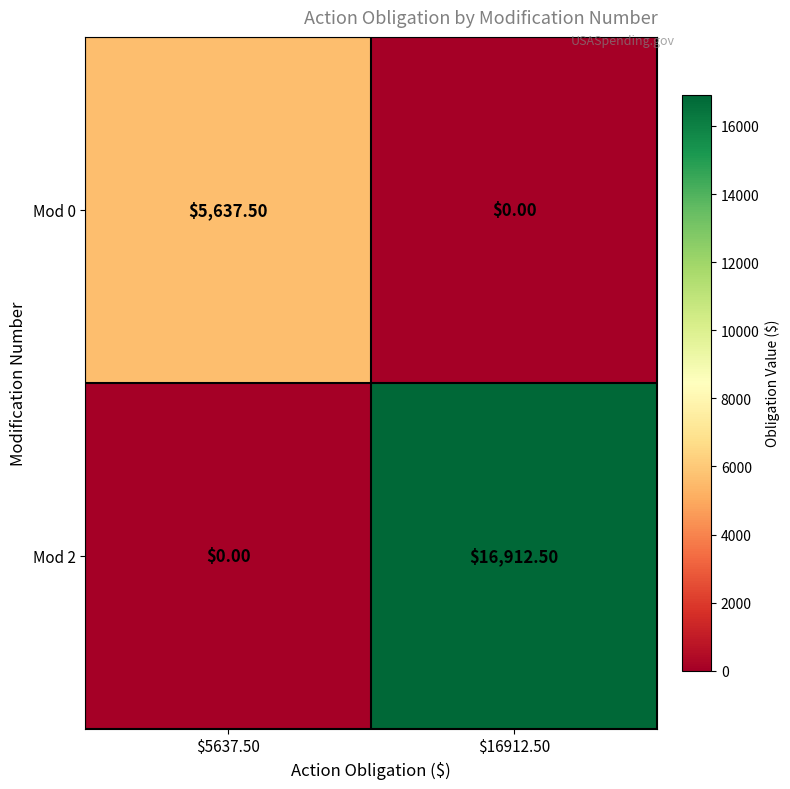

At how many categories does at least one series exceed 14368?

1